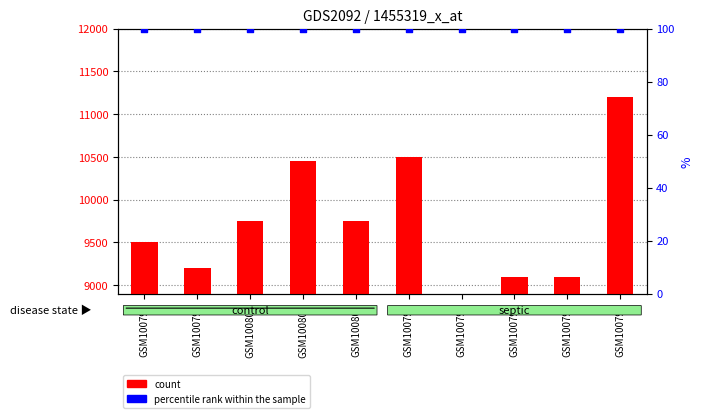

Which series reaches the maximum Y coordinate?

count